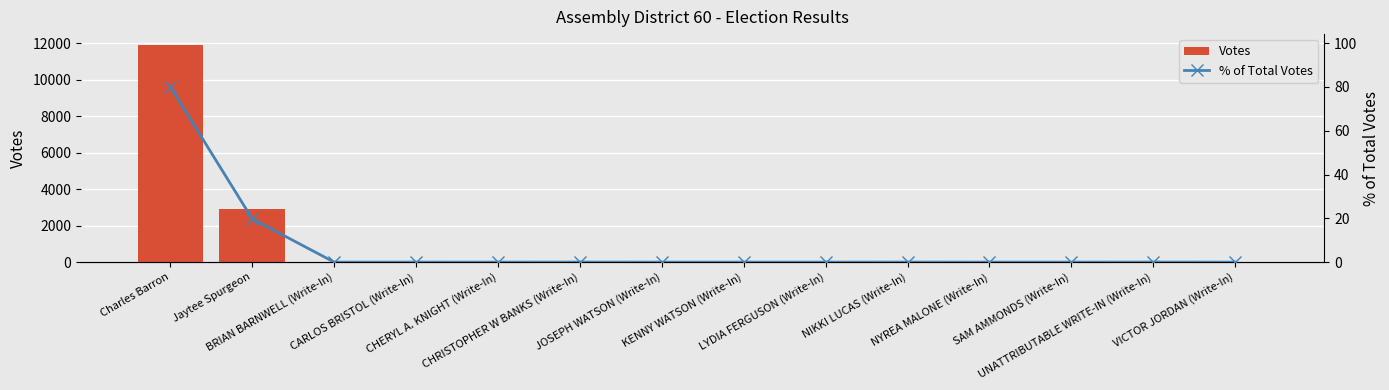

At which category is the sum across all series the highest?

Charles Barron